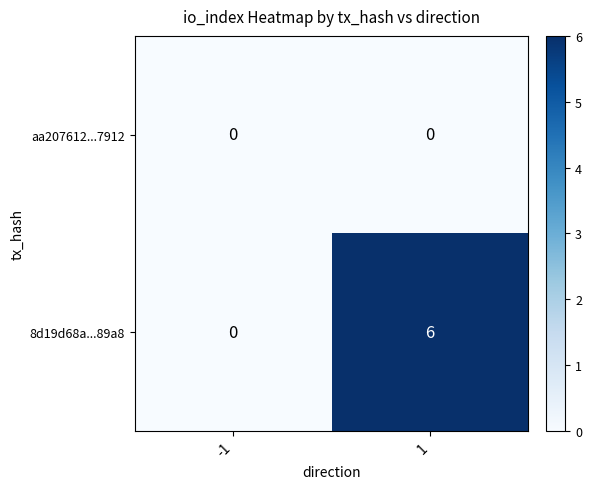

How many series are shown in this chart?

2